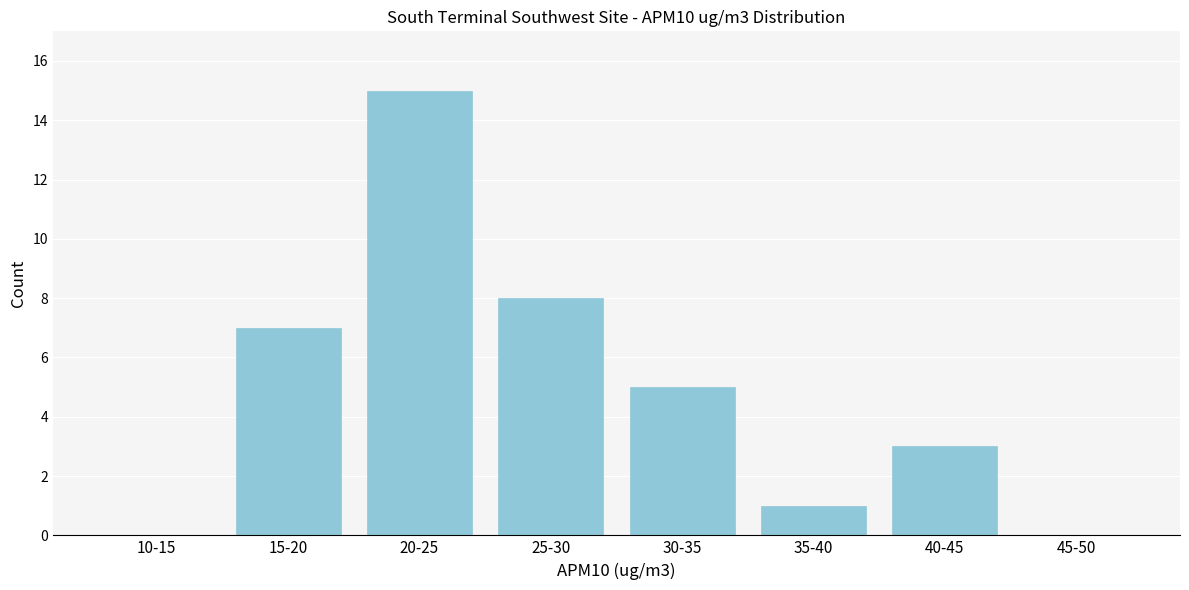

Reading left to right, what are all the values shown in this chart?

10-15=0	15-20=7	20-25=15	25-30=8	30-35=5	35-40=1	40-45=3	45-50=0